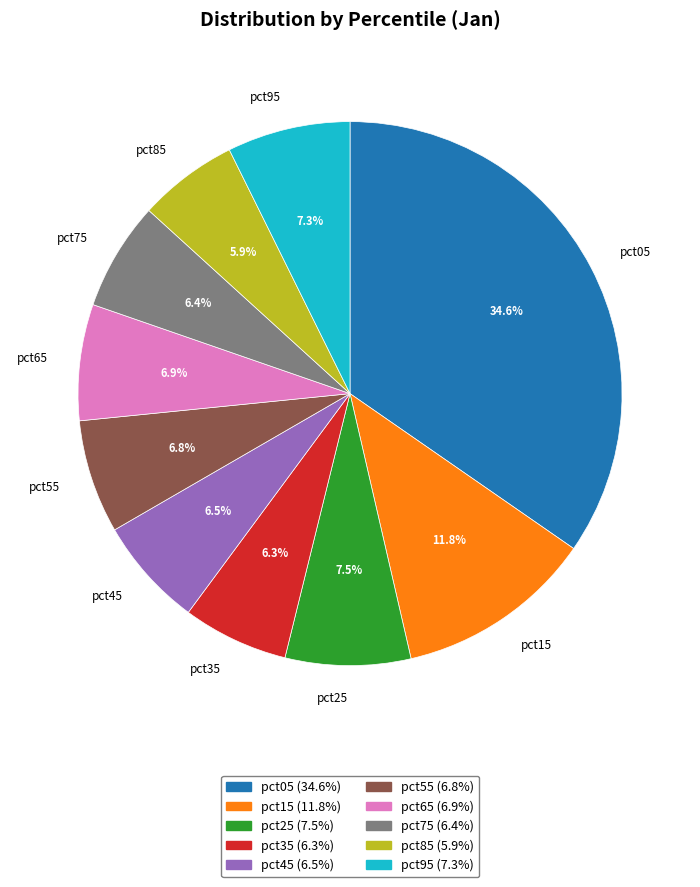

What percentage do pct65 and pct25 together represent?

14.4%